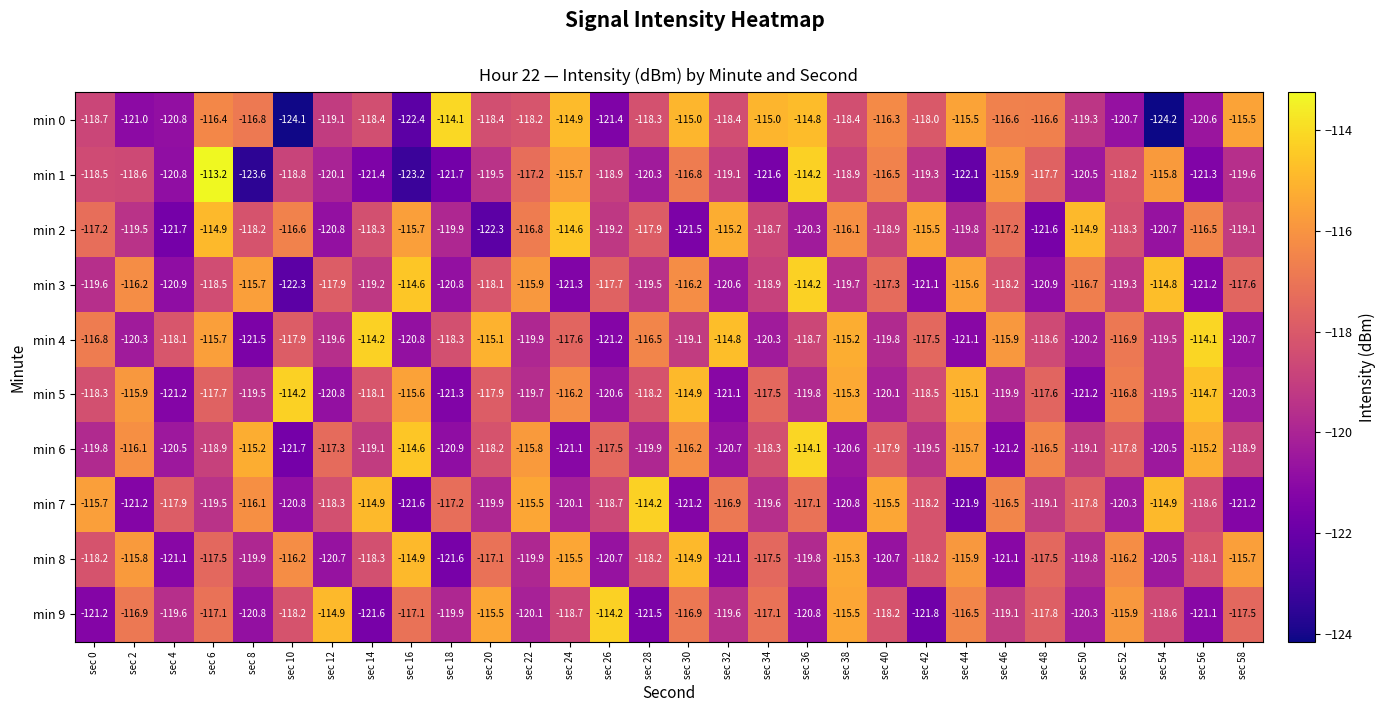

What is the difference between the min 3 values at sec 28 and sec 46?

1.3